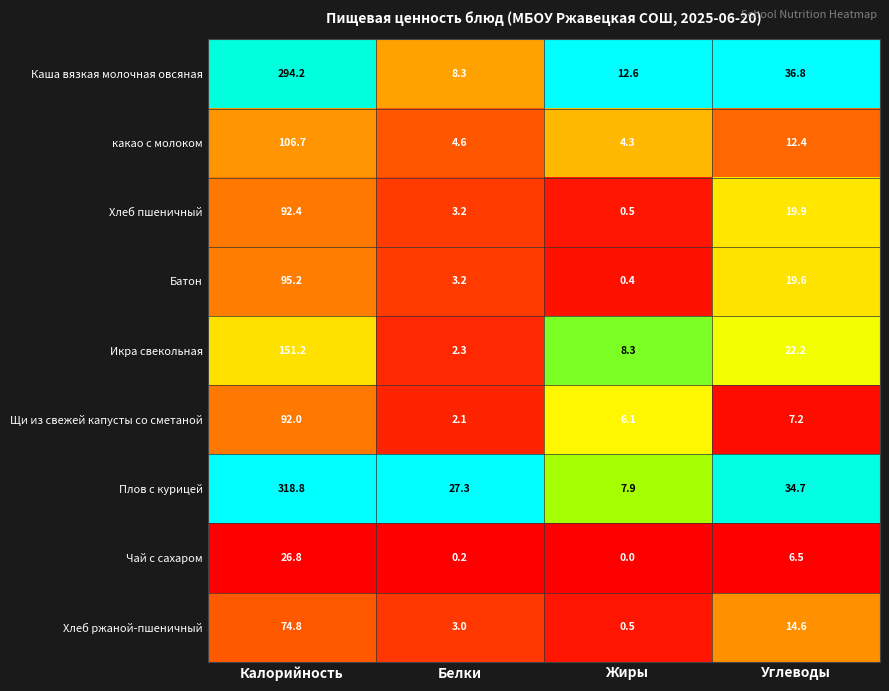

What is the maximum value shown in the chart?

318.8